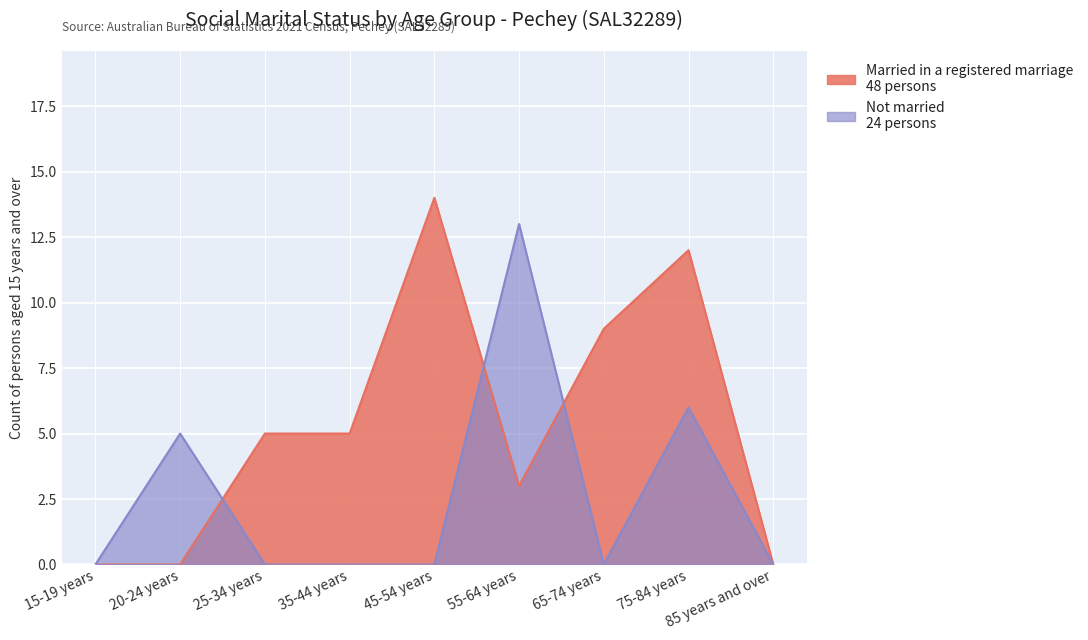

What value does the Married in a registered marriage series have at 65-74 years?

9